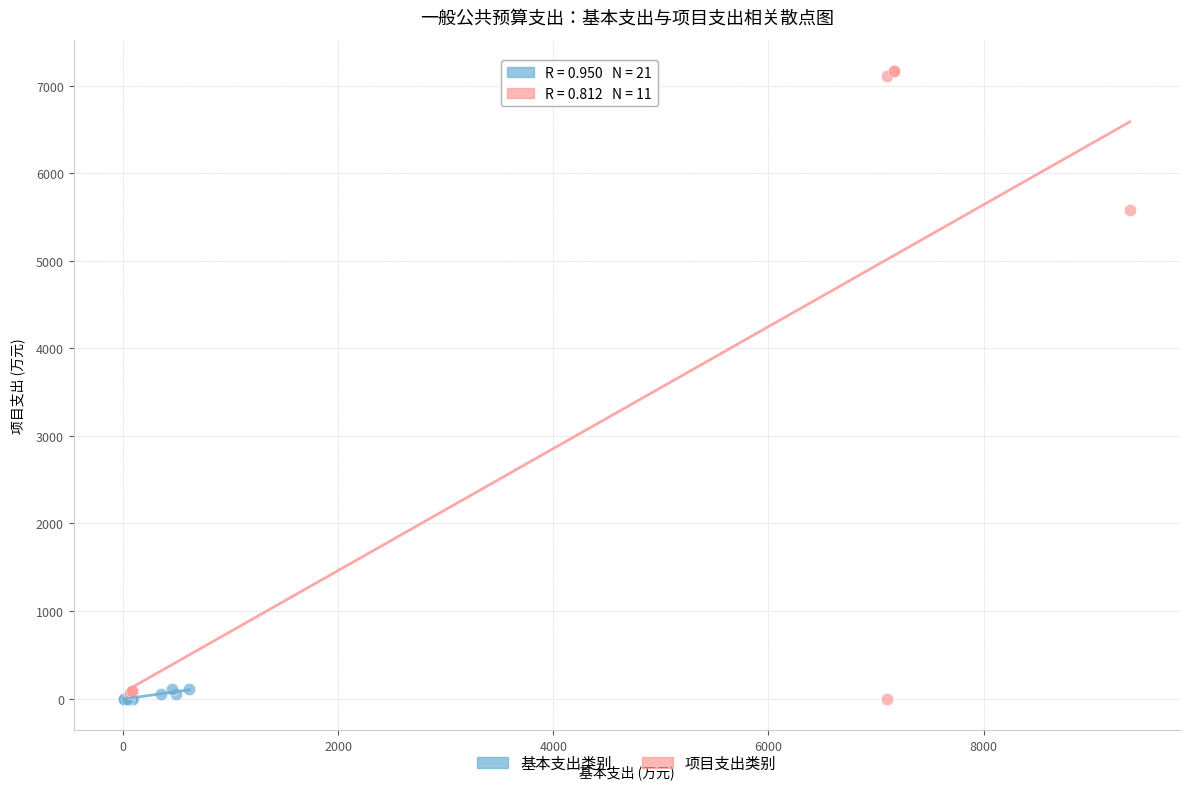

Which series has the widest spread of Y values?

项目支出类别